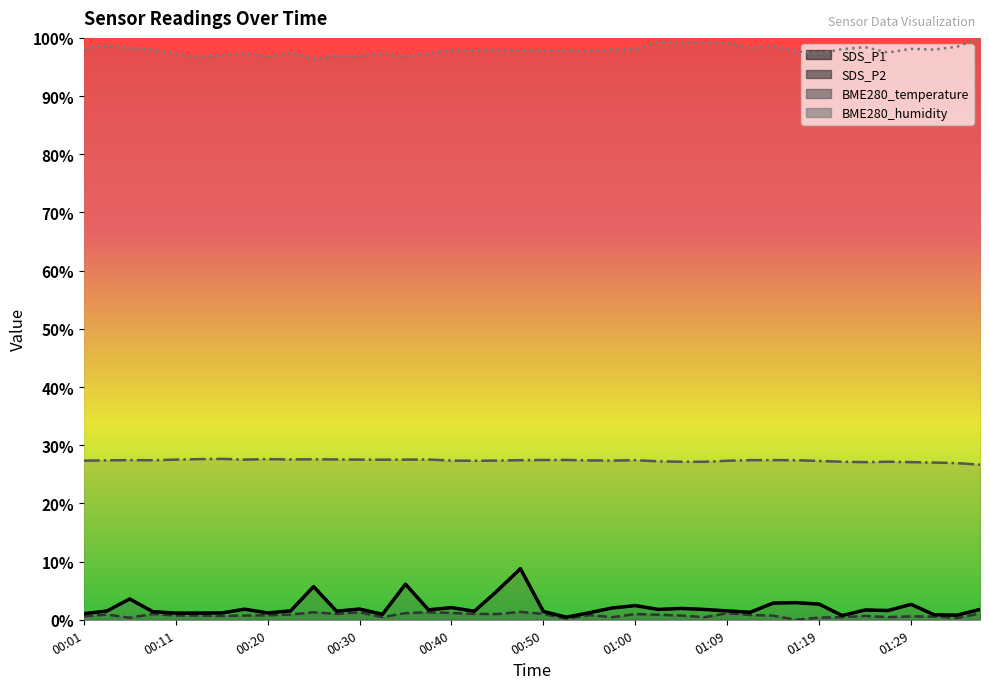

True or false: SDS_P1 and BME280_temperature intersect in this chart.

False